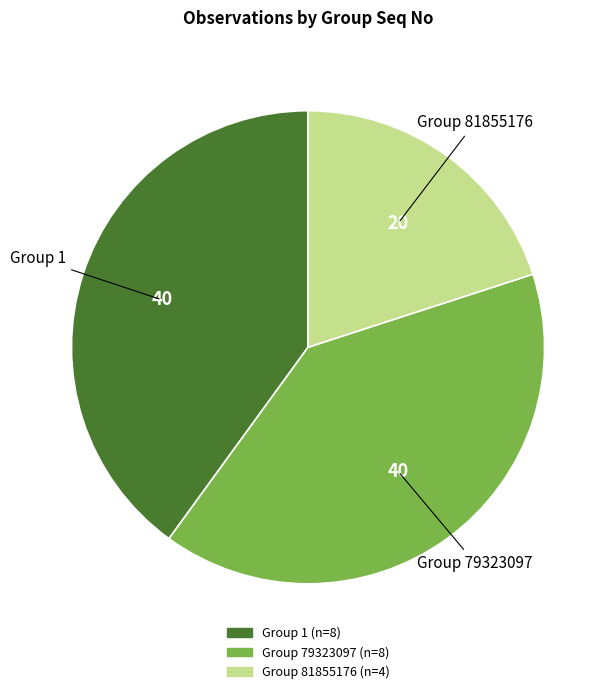

Approximately how many times larger is the value at Group 81855176 compared to Group 79323097?

0.5